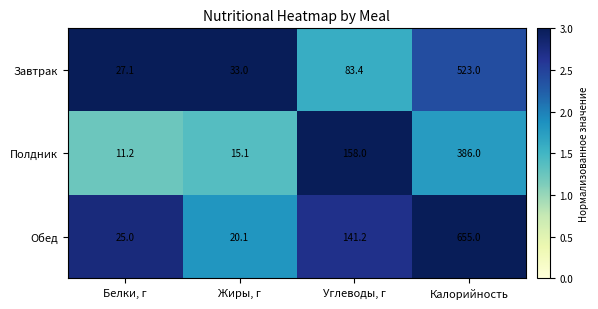

Which category has the lowest value across all series?

Белки, г